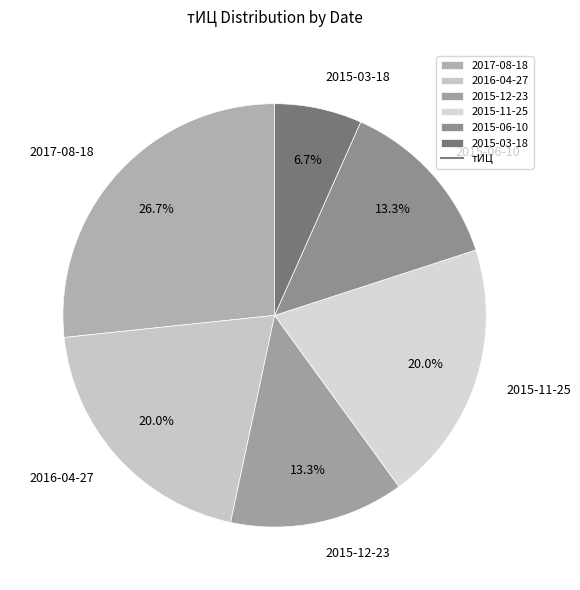

Which category has the biggest portion of the pie?

2017-08-18